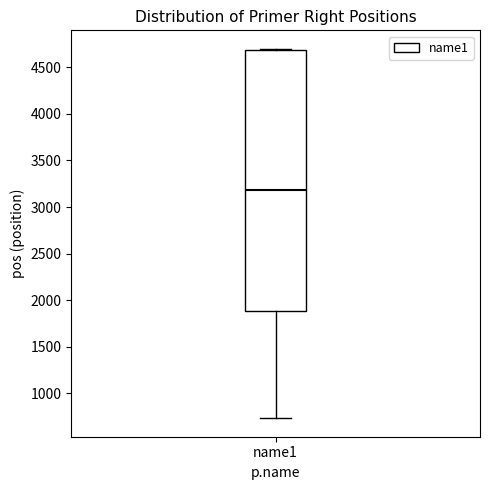

Where does the median line of the box for name1 sit on the y-axis? The values are not printed on the chart, so give them approximately, as read against the axis.

3200